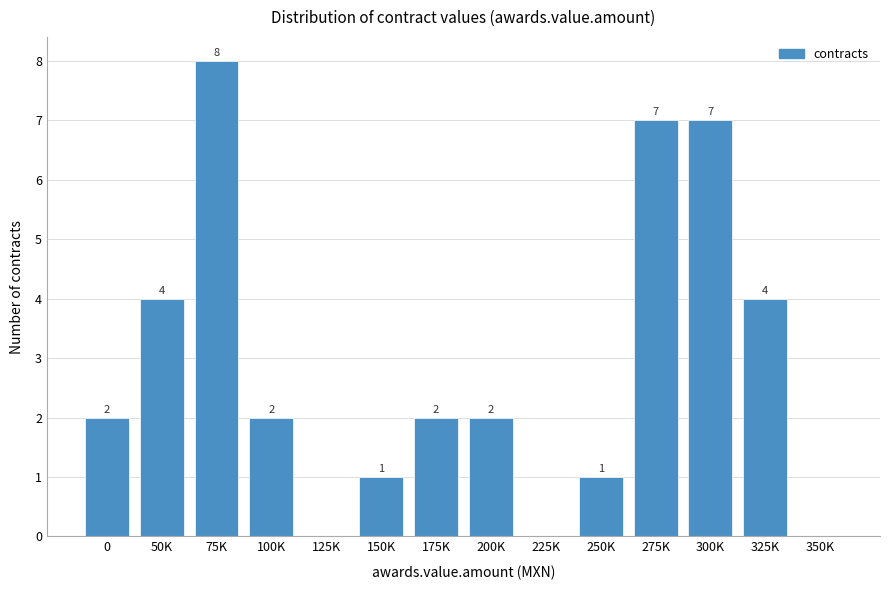

Reading left to right, what are all the values shown in this chart?

0=2	50K=4	75K=8	100K=2	125K=0	150K=1	175K=2	200K=2	225K=0	250K=1	275K=7	300K=7	325K=4	350K=0